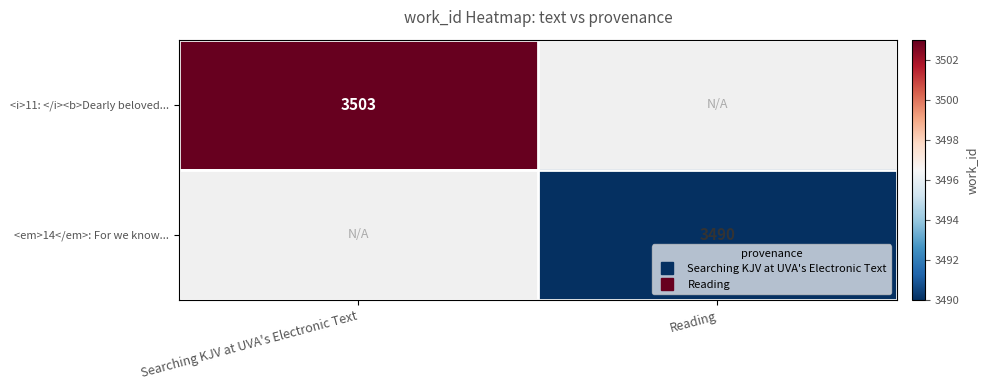

Where is <i>11: </i><b>Dearly beloved... nearest to the value 3503?

Searching KJV at UVA's Electronic Text